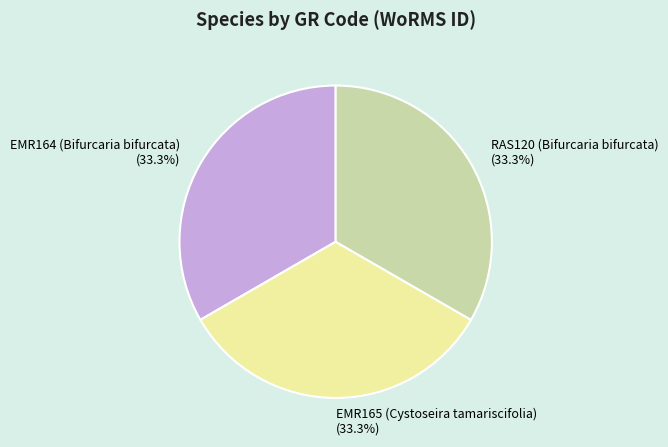

Approximately how many times larger is the value at RAS120 (Bifurcaria bifurcata) compared to EMR164 (Bifurcaria bifurcata)?

1.0